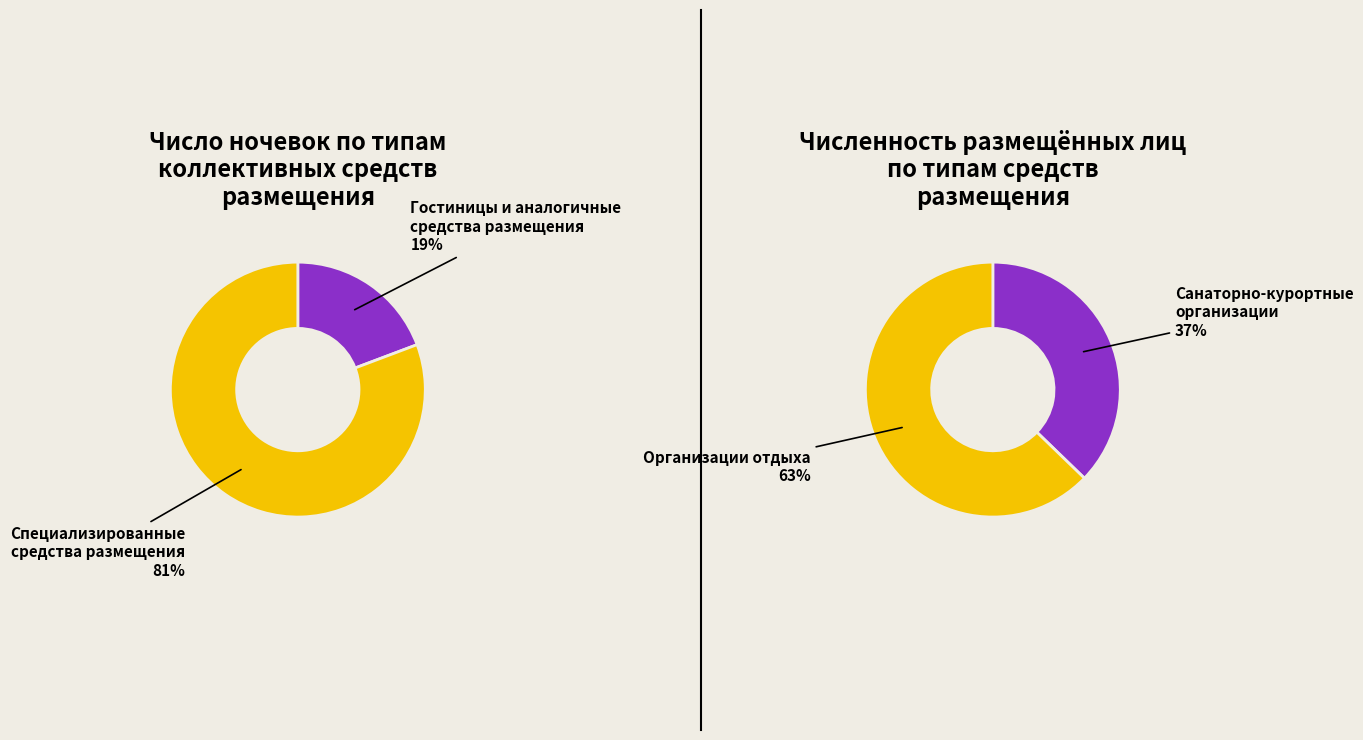

Count the number of slices in the pie.

2